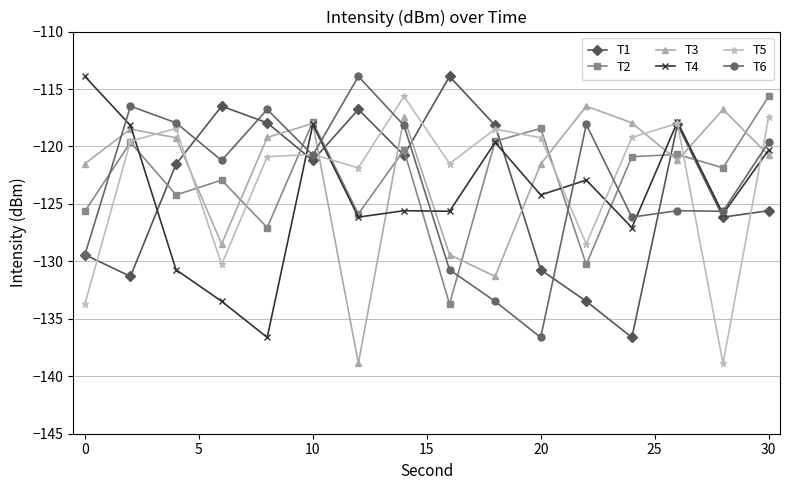

What is the value of the T3 point at the 8th from the left?

-117.5